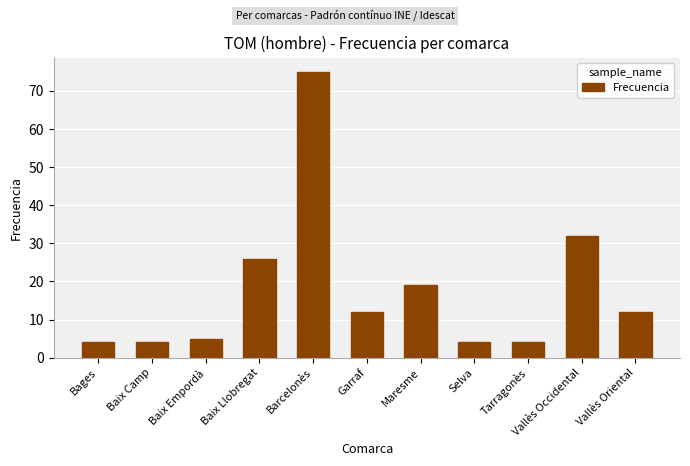

What is the minimum value shown in the chart?

4